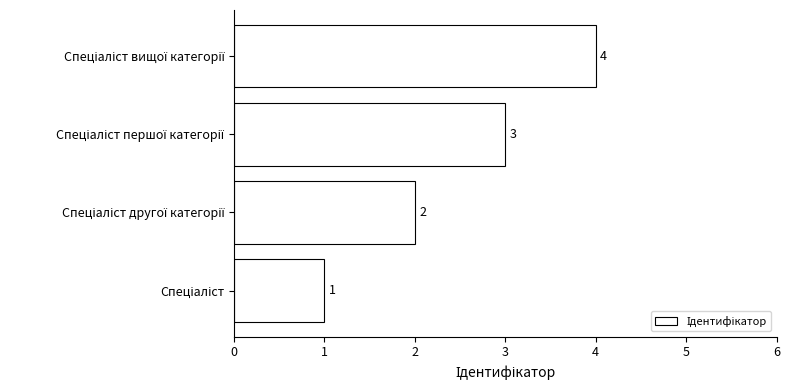

What is the difference between the maximum and minimum values?

3